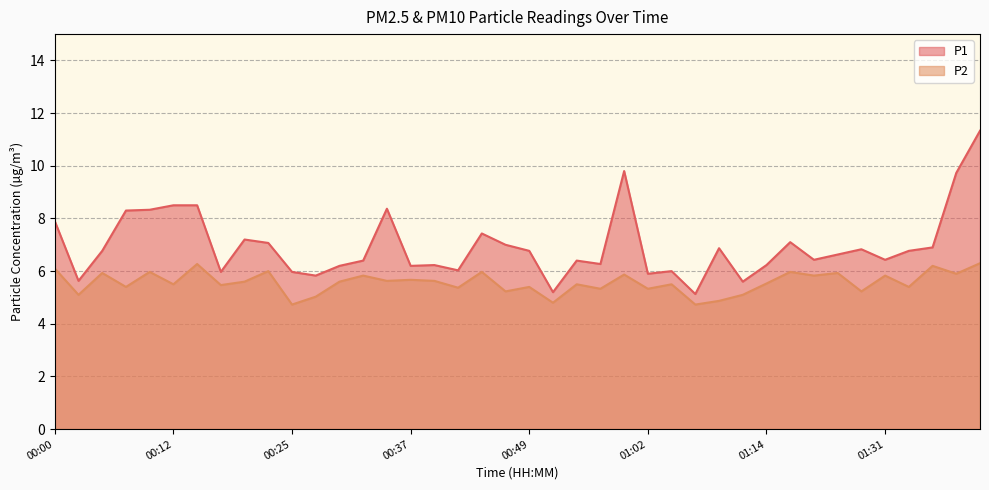

True or false: P1 has more than 0 interior local peaks.

True